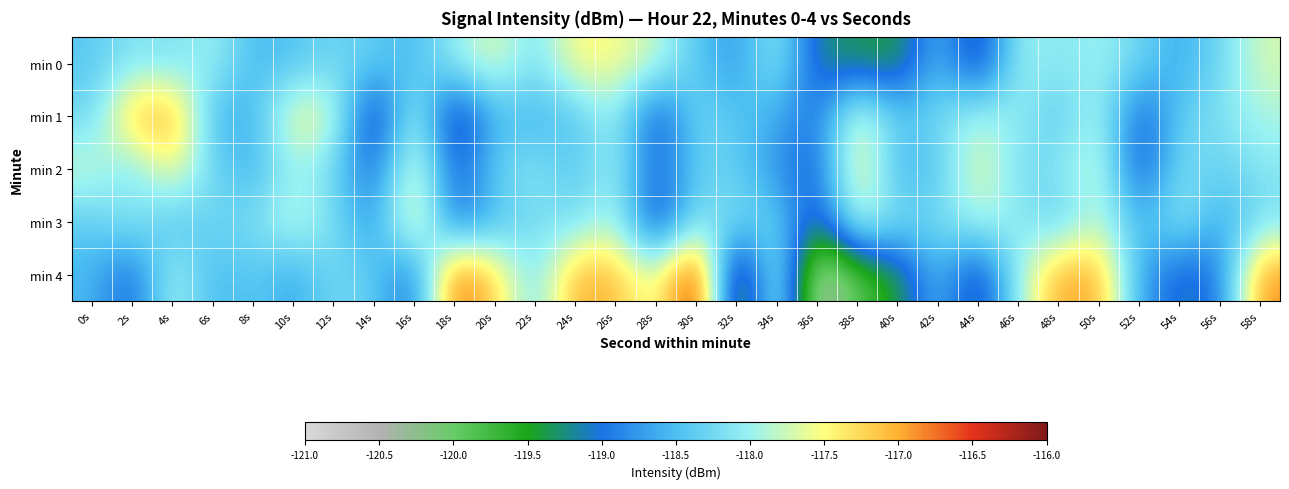

Reading left to right, extract all data points from this chart.

min 0: 0s=-118.4	2s=-118.1	4s=-118.2	6s=-118.0	8s=-118.5	10s=-118.5	12s=-118.3	14s=-118.4	16s=-118.6	18s=-118.0	20s=-117.6	22s=-118.2	24s=-117.5	26s=-117.5	28s=-117.8	30s=-118.4	32s=-118.8	34s=-118.0	36s=-119.2	38s=-119.3	40s=-119.4	42s=-118.5	44s=-119.5	46s=-118.0	48s=-118.1	50s=-118.0	52s=-118.3	54s=-118.7	56s=-118.3	58s=-117.7
min 1: 0s=-118.3	2s=-117.1	4s=-116.9	6s=-118.6	8s=-118.6	10s=-117.5	12s=-117.7	14s=-119.6	16s=-117.8	18s=-119.6	20s=-118.5	22s=-118.6	24s=-118.4	26s=-118.0	28s=-119.3	30s=-118.2	32s=-118.4	34s=-118.6	36s=-119.0	38s=-117.6	40s=-118.4	42s=-118.2	44s=-117.9	46s=-118.1	48s=-118.4	50s=-117.9	52s=-119.2	54s=-118.3	56s=-118.2	58s=-117.9
min 2: 0s=-117.7	2s=-118.2	4s=-117.5	6s=-118.3	8s=-118.6	10s=-118.0	12s=-118.3	14s=-119.1	16s=-117.5	18s=-119.2	20s=-118.3	22s=-118.1	24s=-118.4	26s=-118.0	28s=-119.1	30s=-118.3	32s=-118.3	34s=-118.8	36s=-119.1	38s=-117.4	40s=-118.6	42s=-118.4	44s=-117.6	46s=-118.3	48s=-118.1	50s=-117.7	52s=-119.3	54s=-118.2	56s=-118.4	58s=-118.1
min 3: 0s=-118.4	2s=-118.0	4s=-118.5	6s=-118.3	8s=-118.2	10s=-117.8	12s=-118.2	14s=-118.8	16s=-117.3	18s=-119.1	20s=-118.5	22s=-118.2	24s=-118.2	26s=-117.9	28s=-119.4	30s=-118.1	32s=-118.2	34s=-118.3	36s=-119.3	38s=-117.8	40s=-118.2	42s=-118.2	44s=-117.9	46s=-118.1	48s=-118.4	50s=-117.8	52s=-118.6	54s=-118.0	56s=-118.7	58s=-118.2
min 4: 0s=-118.5	2s=-119.1	4s=-117.9	6s=-118.6	8s=-118.4	10s=-118.7	12s=-118.2	14s=-118.4	16s=-119.1	18s=-116.6	20s=-117.2	22s=-118.2	24s=-117.0	26s=-117.1	28s=-117.7	30s=-116.1	32s=-120.1	34s=-117.7	36s=-120.6	38s=-119.9	40s=-119.4	42s=-118.5	44s=-119.5	46s=-118.0	48s=-116.9	50s=-117.0	52s=-118.7	54s=-119.2	56s=-119.0	58s=-116.8